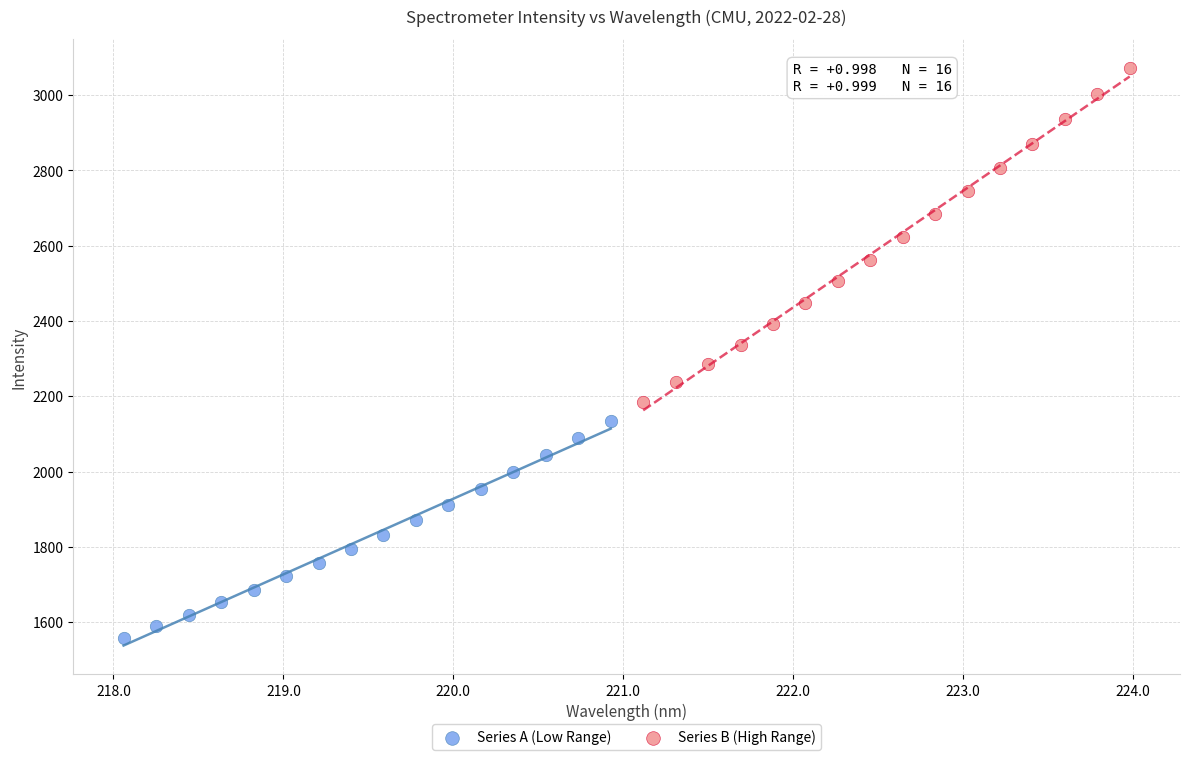

Which series contains the lowest Y value?

Series A (Low Range)